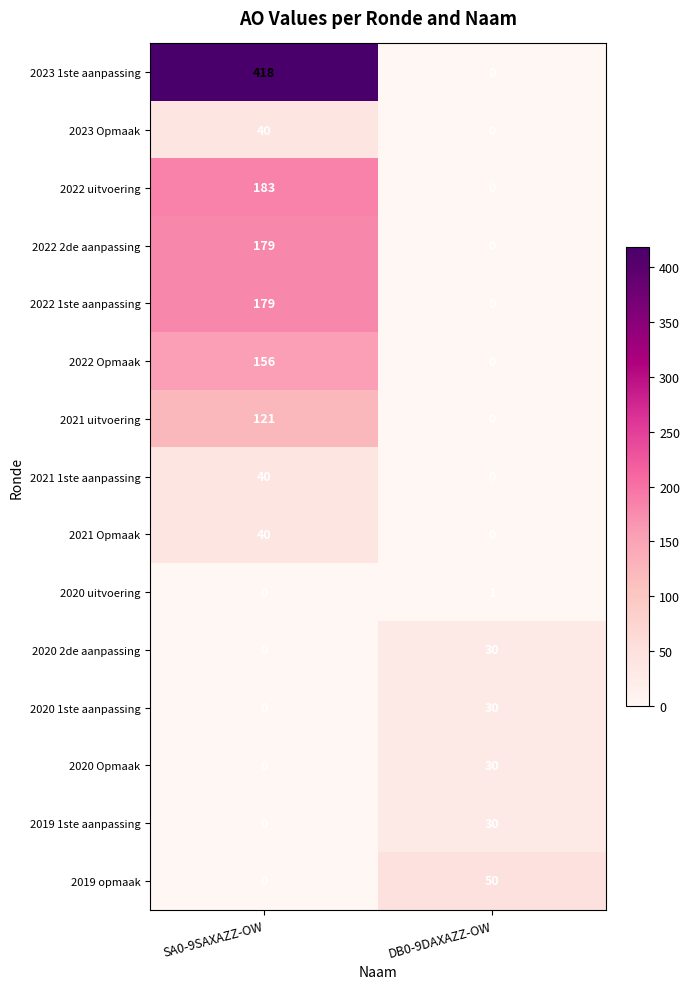

What is the difference between the 2020 1ste aanpassing values at DB0-9DAXAZZ-OW and SA0-9SAXAZZ-OW?

30